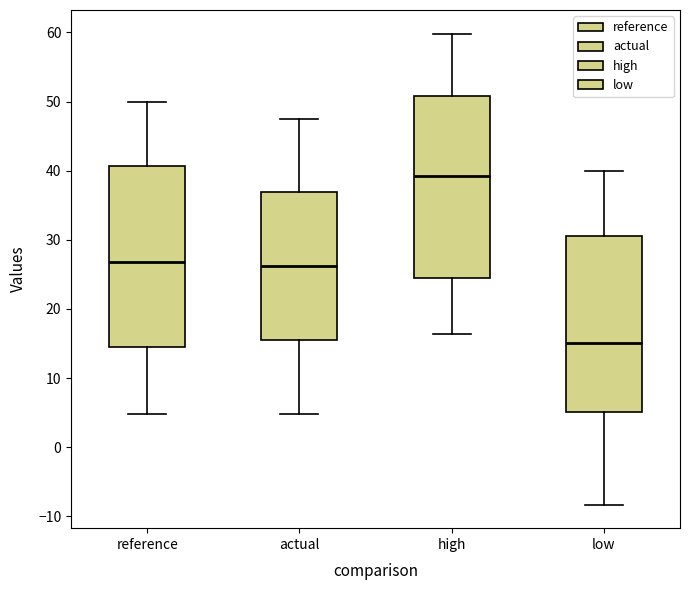

Reading left to right, read every box against the y-axis: the position of its median line, the range the box covers, and the ends of its whiskers. The values are not printed on the chart, so give them approximately, as read against the axis.

reference: median 27, box 15 to 41, whiskers 5 to 50
actual: median 26, box 16 to 37, whiskers 5 to 48
high: median 39, box 25 to 51, whiskers 16 to 60
low: median 15, box 5 to 31, whiskers -8 to 40